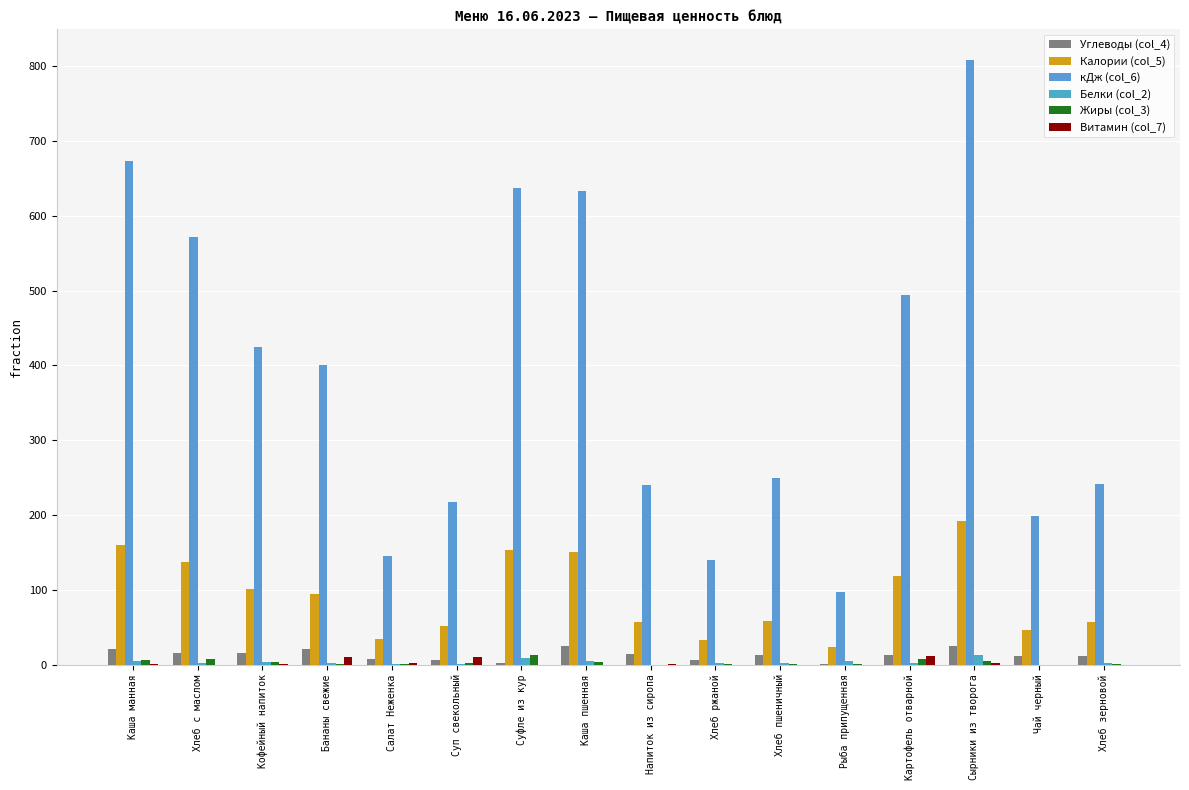

What are all the series names shown in the legend?

Углеводы (col_4), Калории (col_5), кДж (col_6), Белки (col_2), Жиры (col_3), Витамин (col_7)